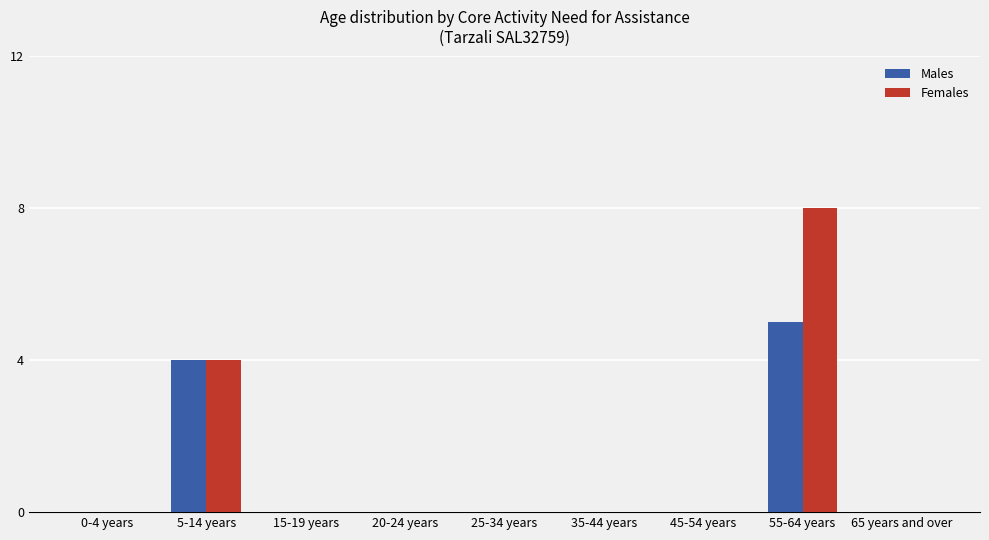

True or false: Females has a value of 4 at 55-64 years.

False